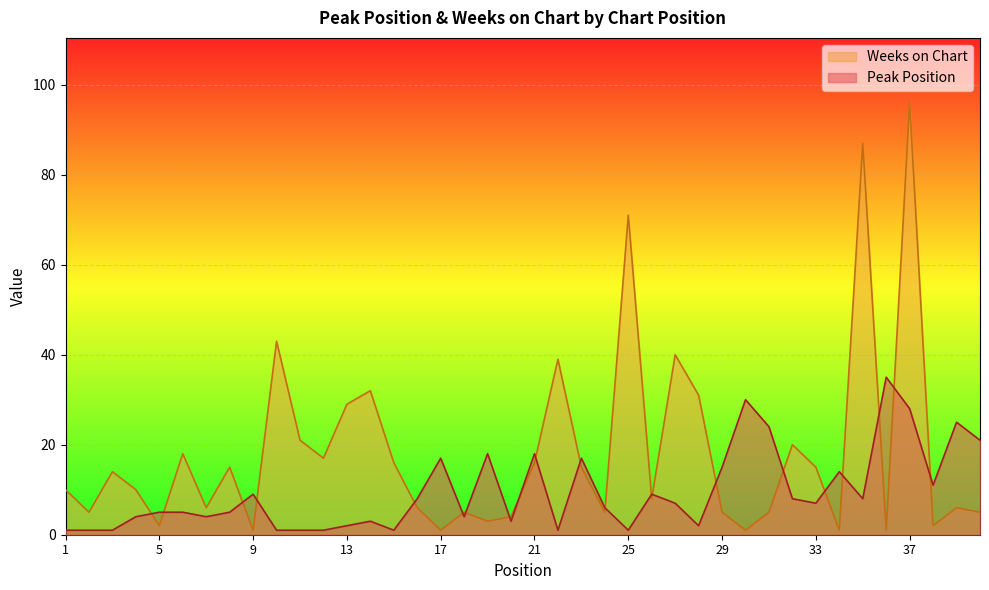

What is the difference between the highest and lowest values at 22?

38